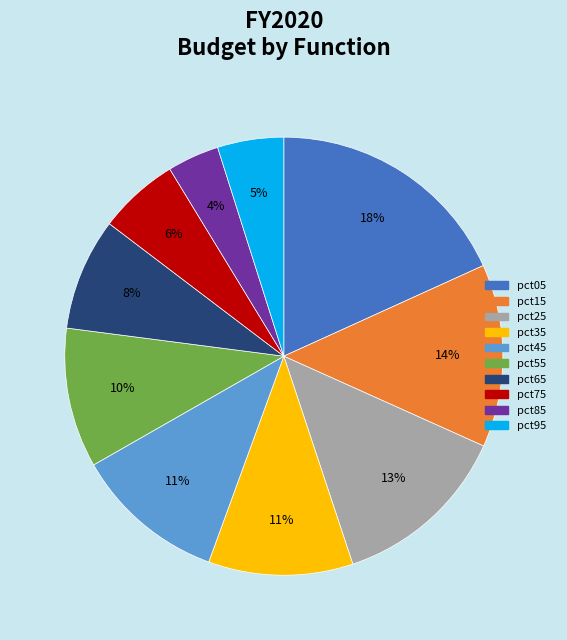

Which category has the biggest portion of the pie?

pct05